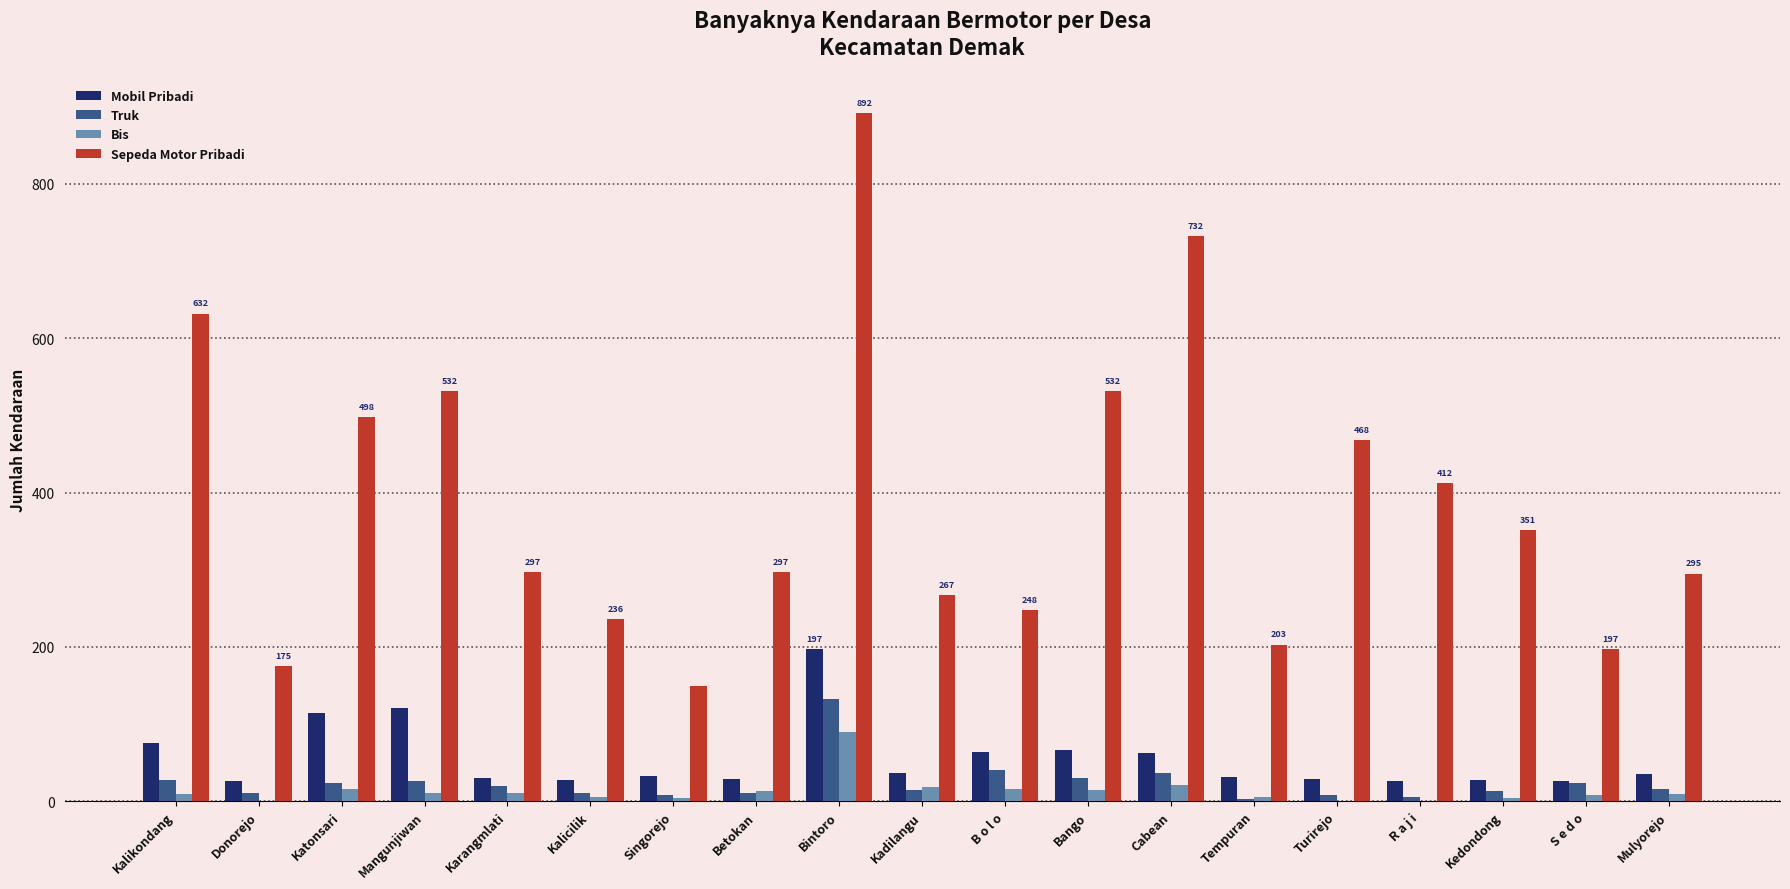

True or false: Sepeda Motor Pribadi has a value of 253 at R a j i.

False